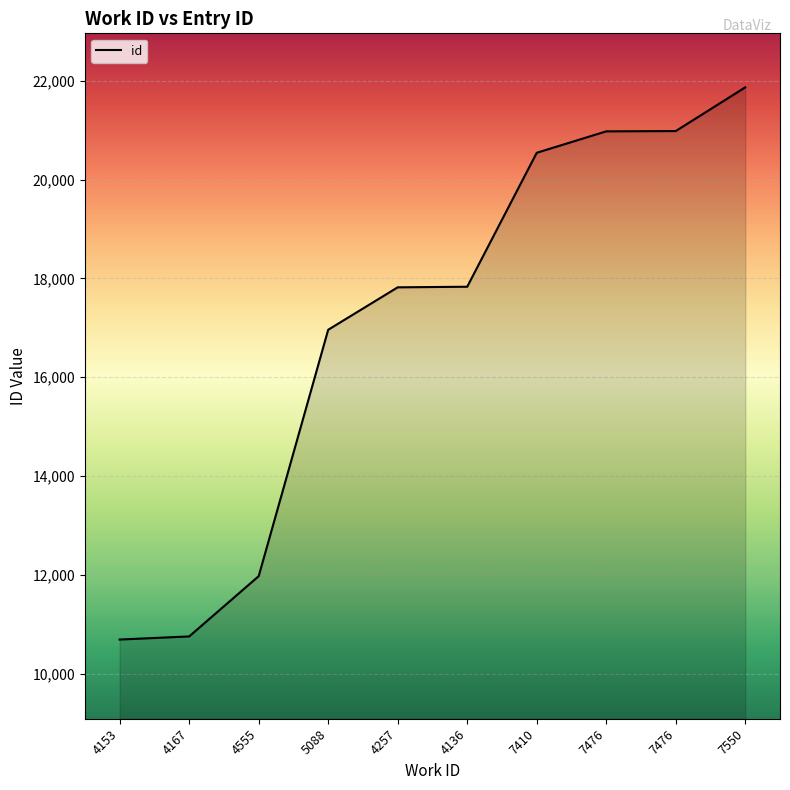

What is the smallest value displayed?

10688